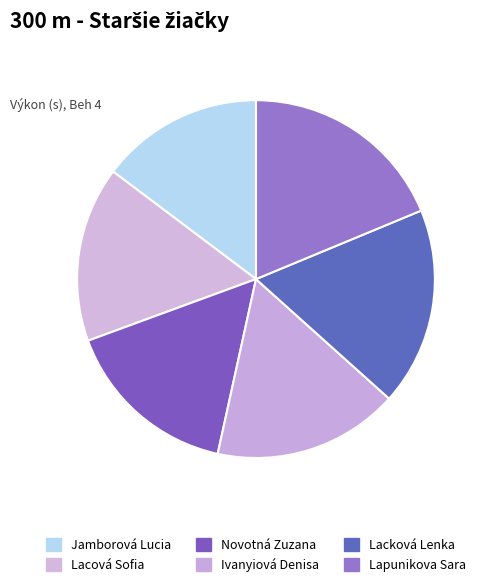

Which slice is the largest?

Lapunikova Sara